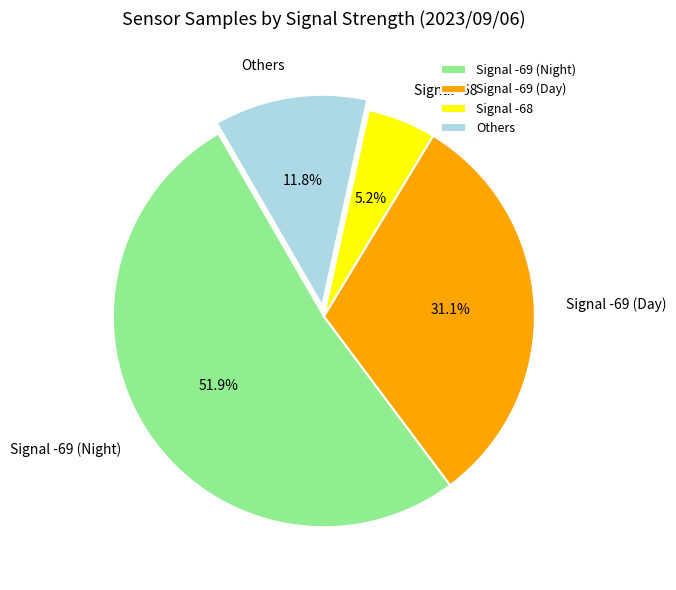

Combined, do Signal -69 (Night) and Signal -68 account for over 50%?

Yes